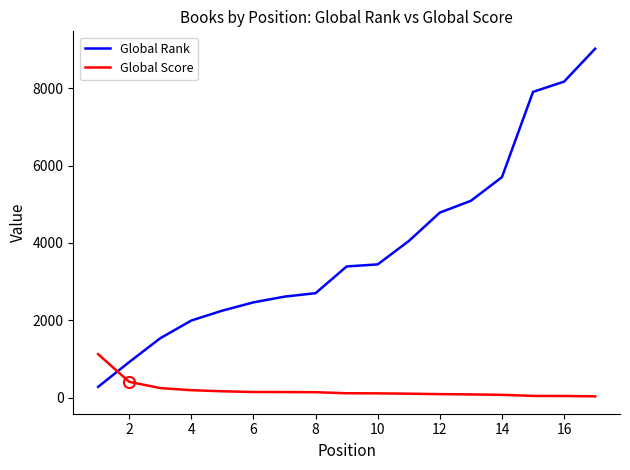

Which series has the largest range (max minus min)?

Global Rank